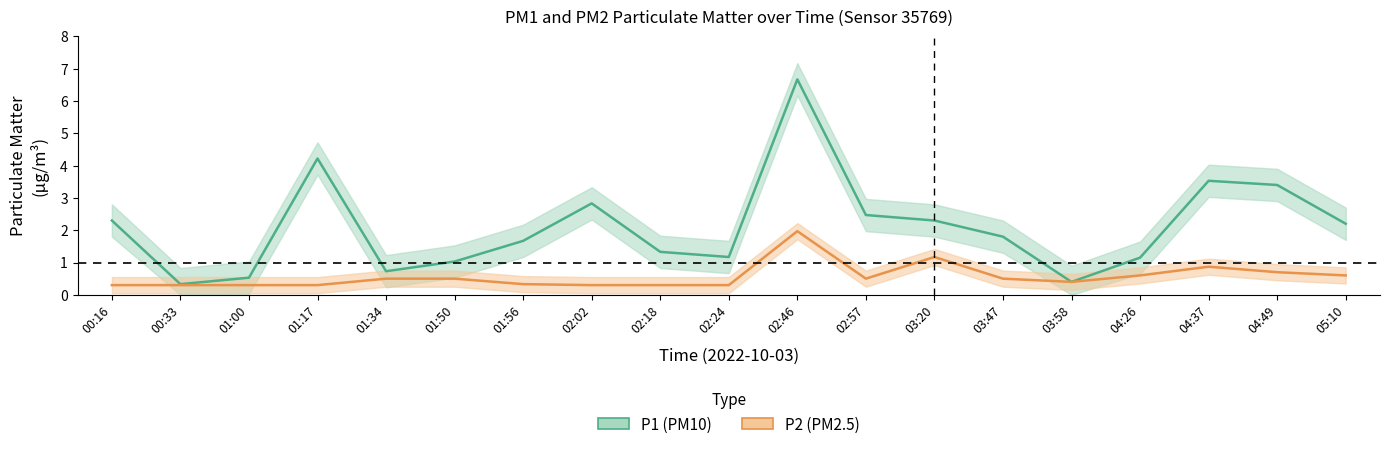

Where is P1 nearest to the value 3?

02:02